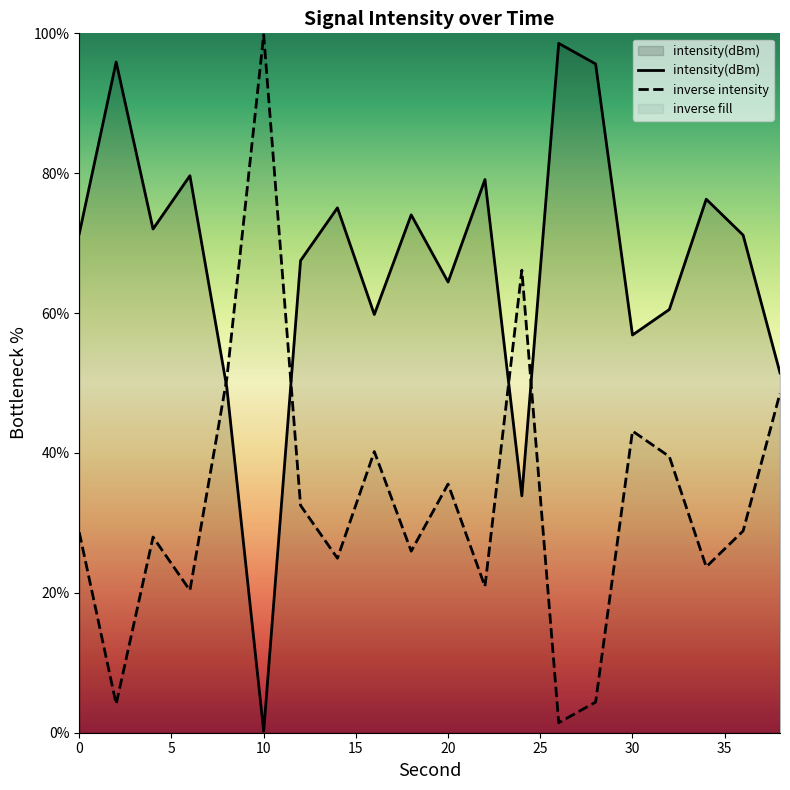

List the series in order of their overall mean, lowest first.

inverse intensity, intensity(dBm)